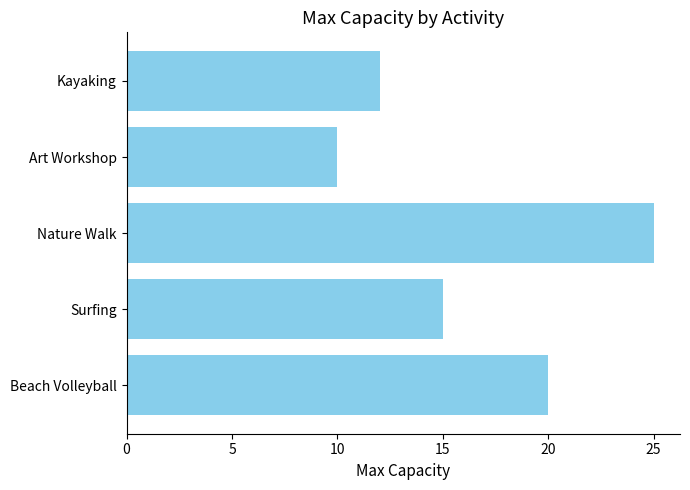

Is it true that the value at Nature Walk is 16?

False